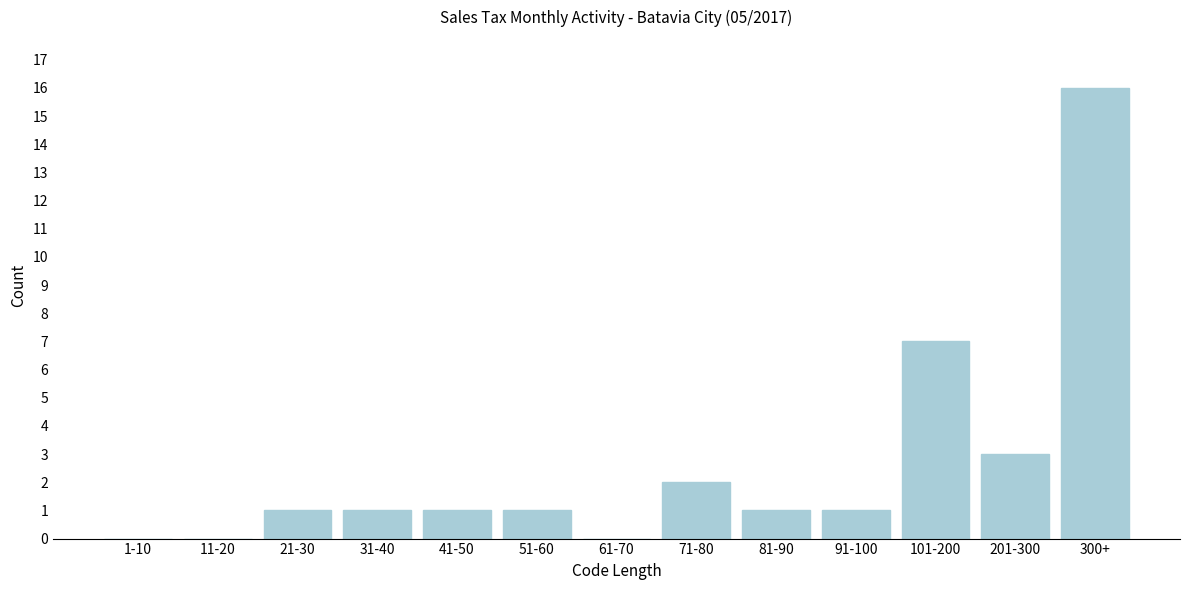

Reading right to left, extract all data points from this chart.

300+=16	201-300=3	101-200=7	91-100=1	81-90=1	71-80=2	61-70=0	51-60=1	41-50=1	31-40=1	21-30=1	11-20=0	1-10=0